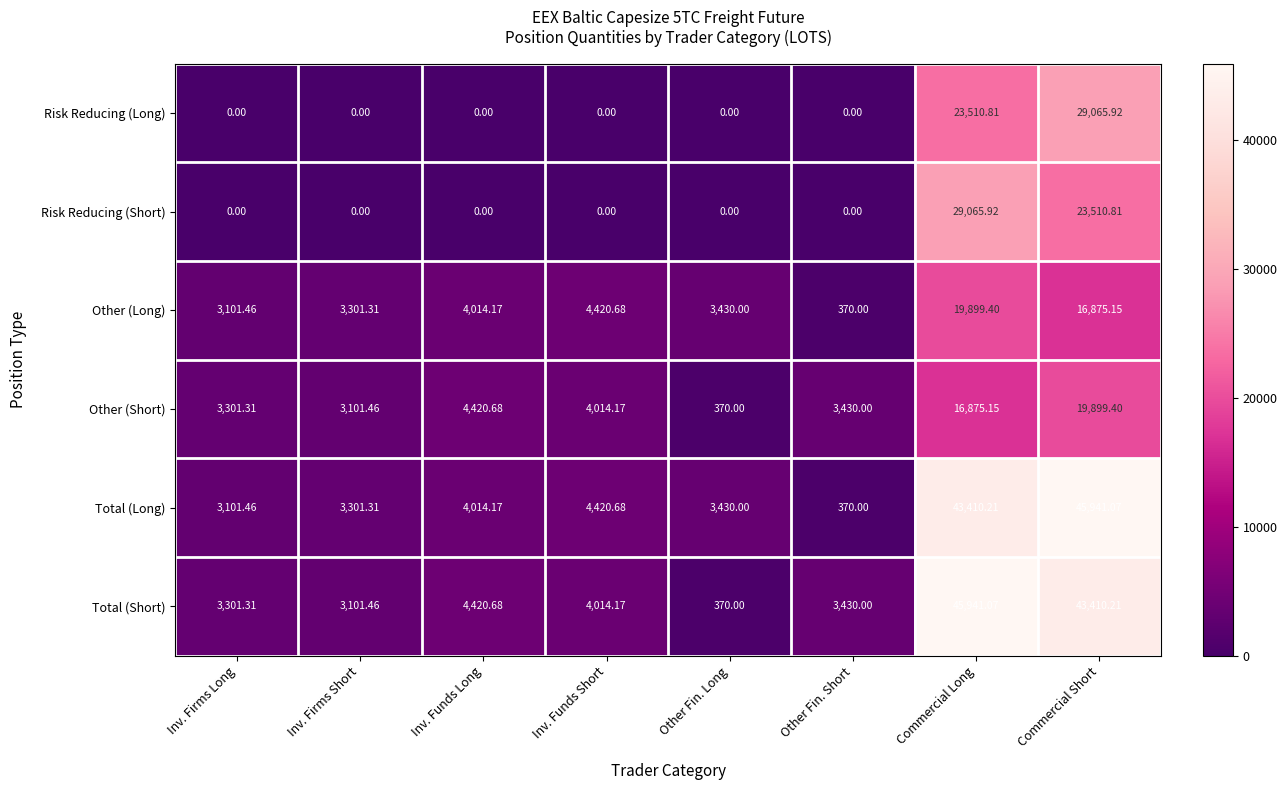

Count the number of data series in this chart.

6